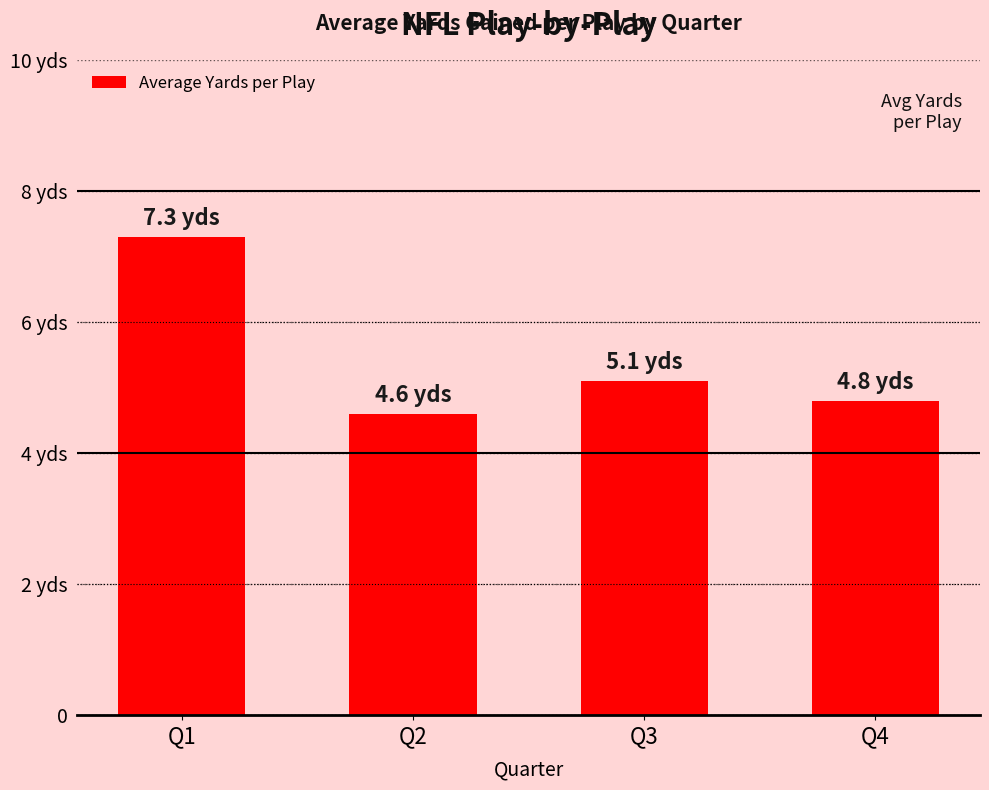

How many data points does each series have?

4